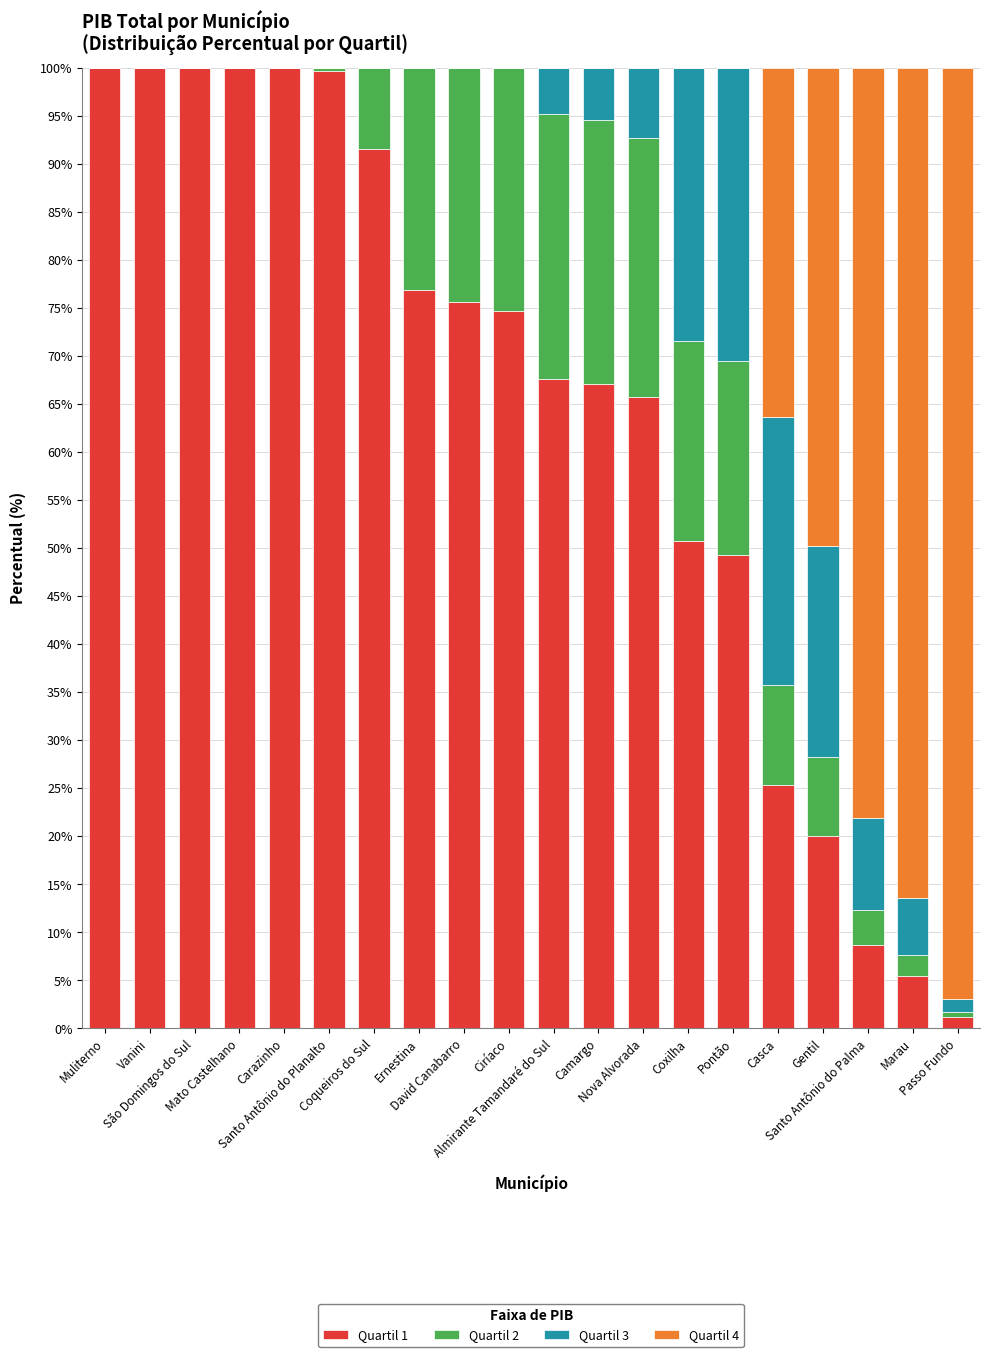

What are all the series names shown in the legend?

Quartil 1, Quartil 2, Quartil 3, Quartil 4